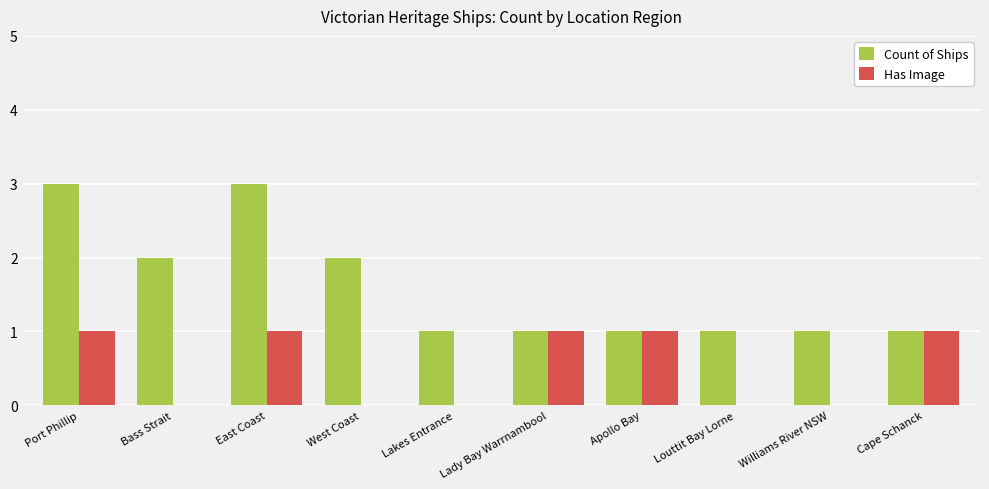

Which series has the largest total across all categories?

Count of Ships